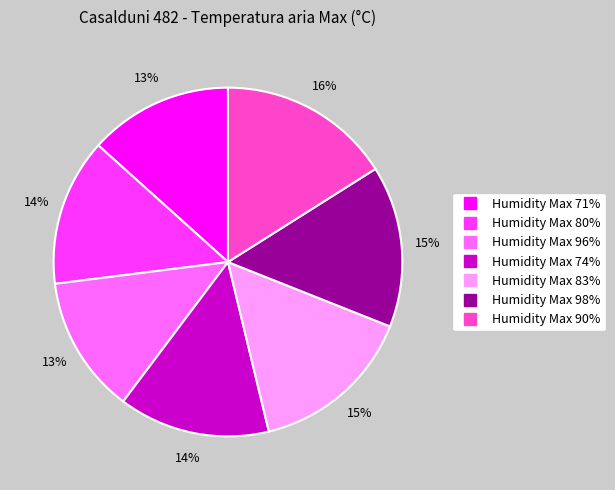

Does any single category account for the majority?

No